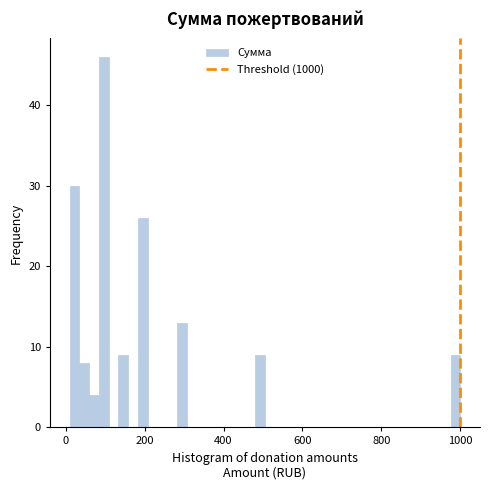

Around what value on the x-axis is the tallest bar? Give the approximate position of its centre, as read against the axis.

100